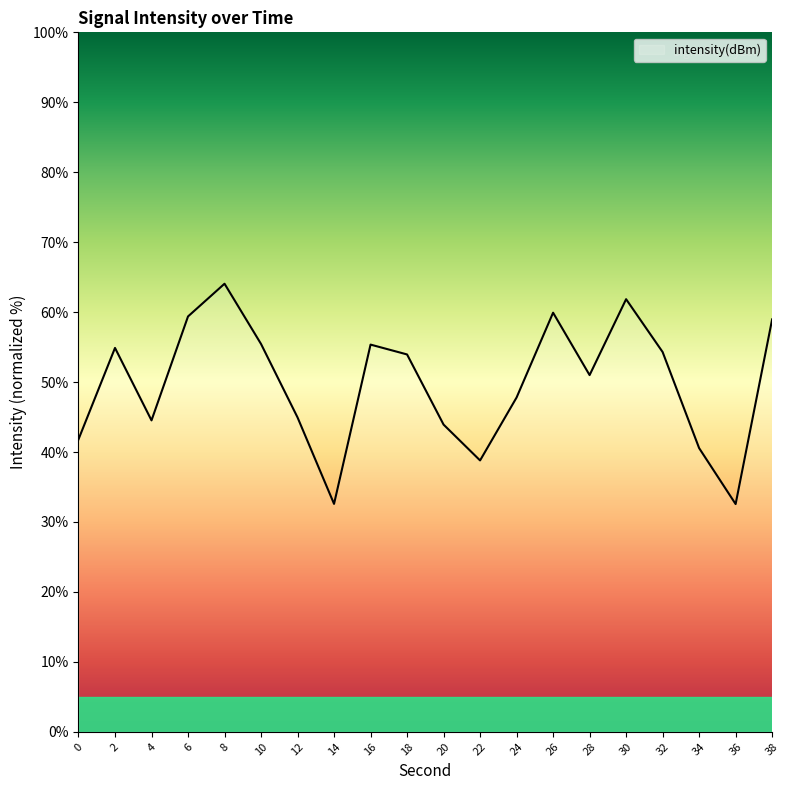

What is the greatest value displayed?

64.1